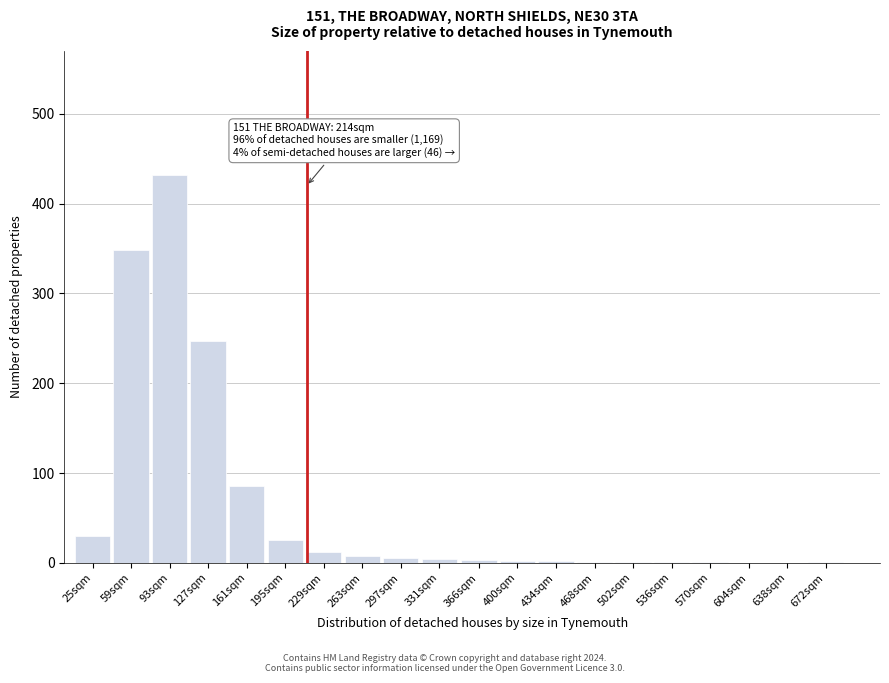

The chart shows a value of 247 at 127sqm. True or false?

True